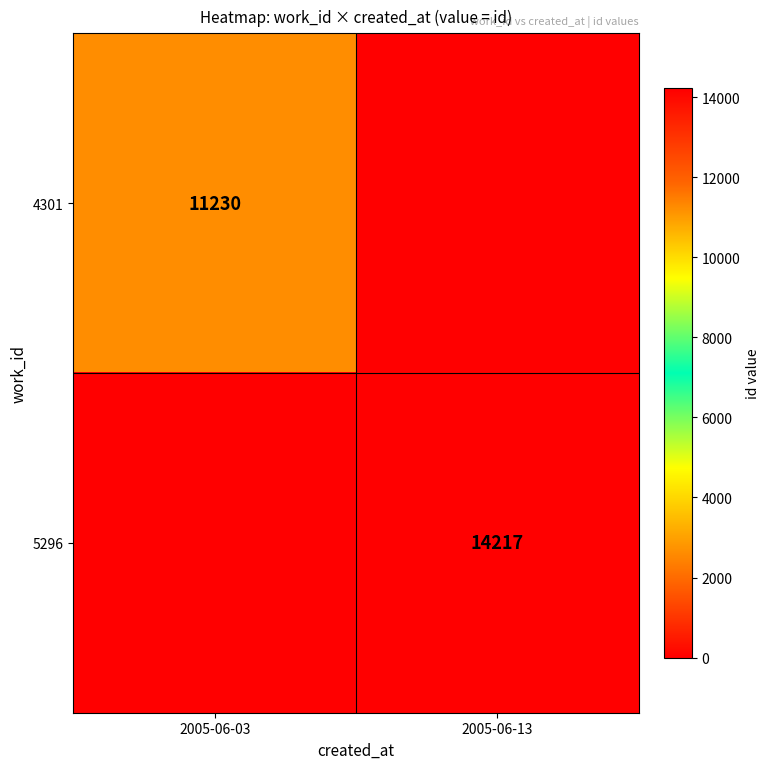

True or false: 5296 has a value of 14217 at 2005-06-13.

True